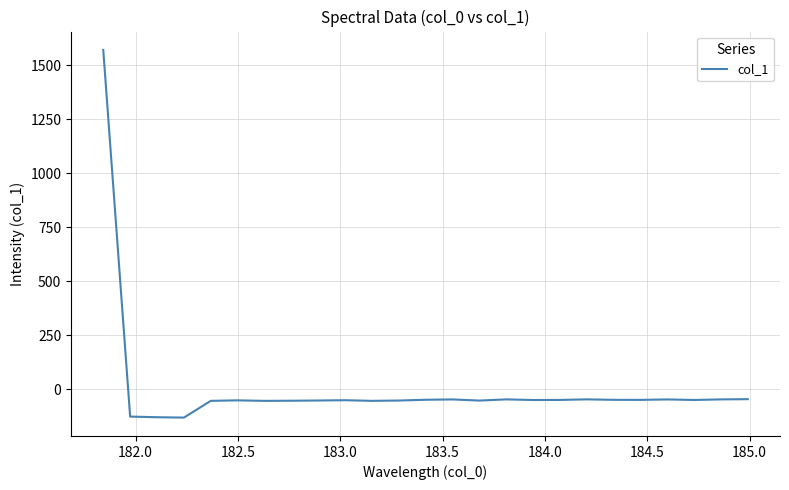

What is the difference between the maximum and minimum values?

1702.7